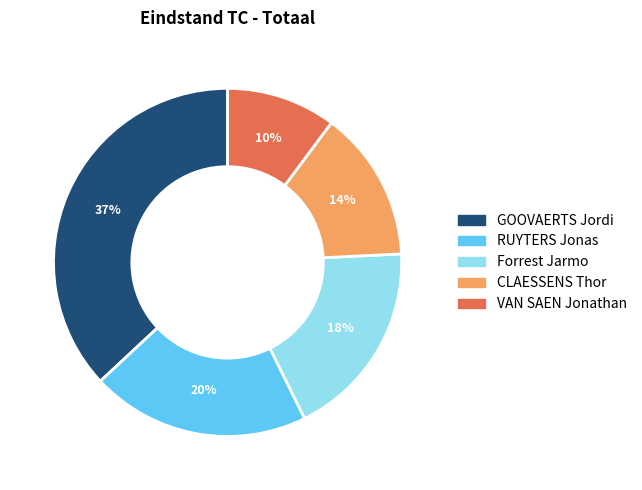

Rank the categories by value from lowest to highest.

VAN SAEN Jonathan, CLAESSENS Thor, Forrest Jarmo, RUYTERS Jonas, GOOVAERTS Jordi